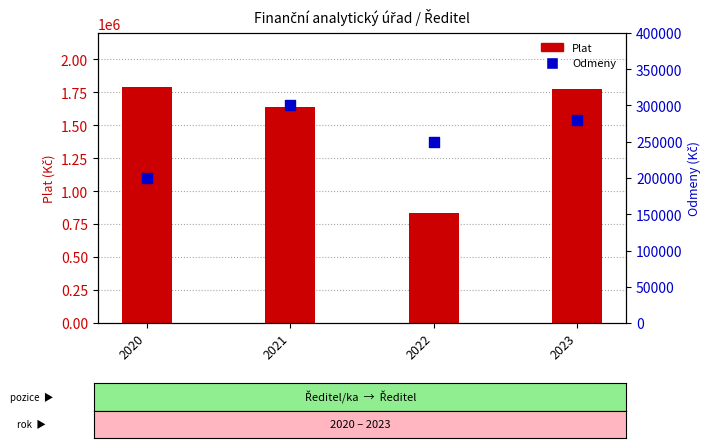

At how many categories does at least one series exceed 929007?

3